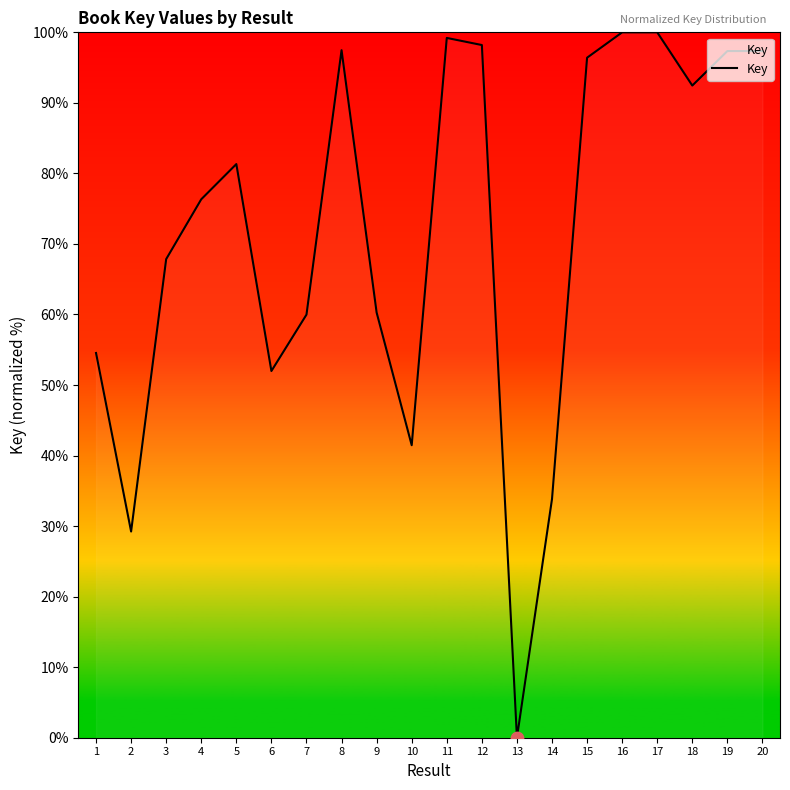

What is the change in value from 4 to 7?

-16.4